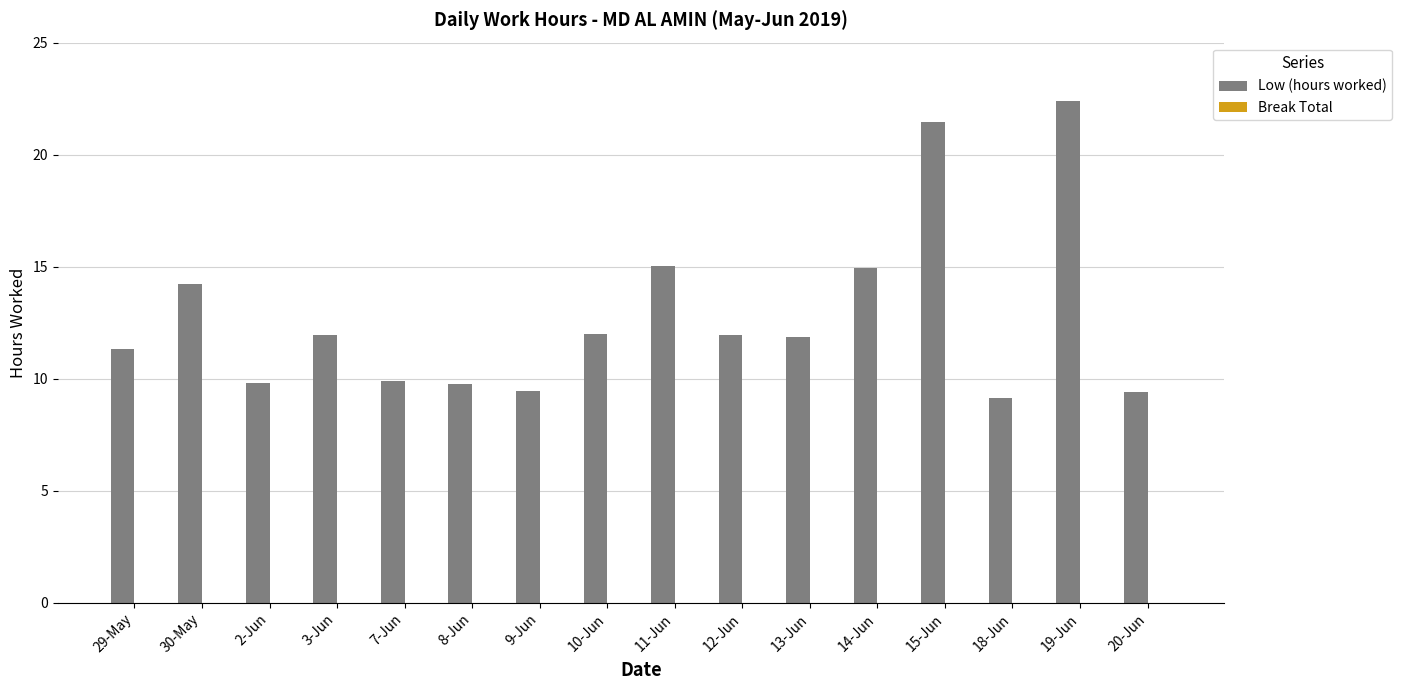

What is the label of the 5th bar from the right?

14-Jun